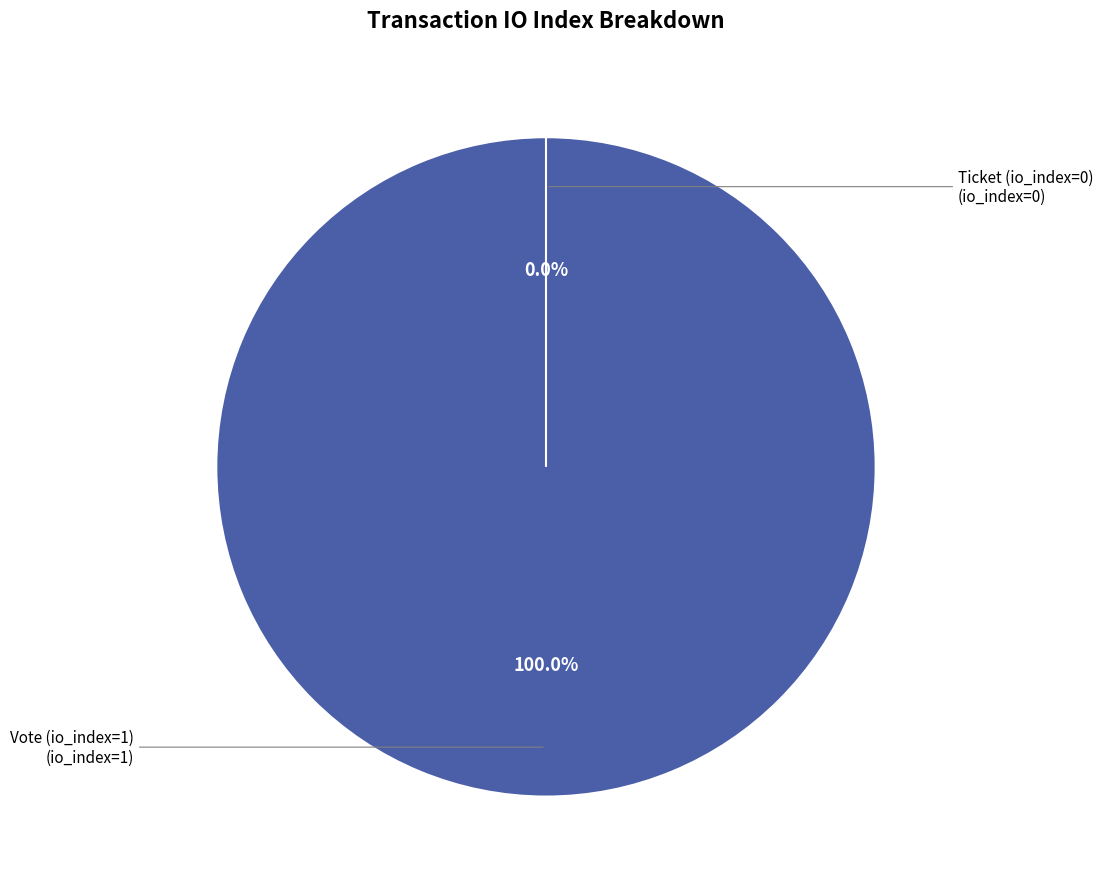

Which category has the smallest portion of the pie?

Ticket (io_index=0)